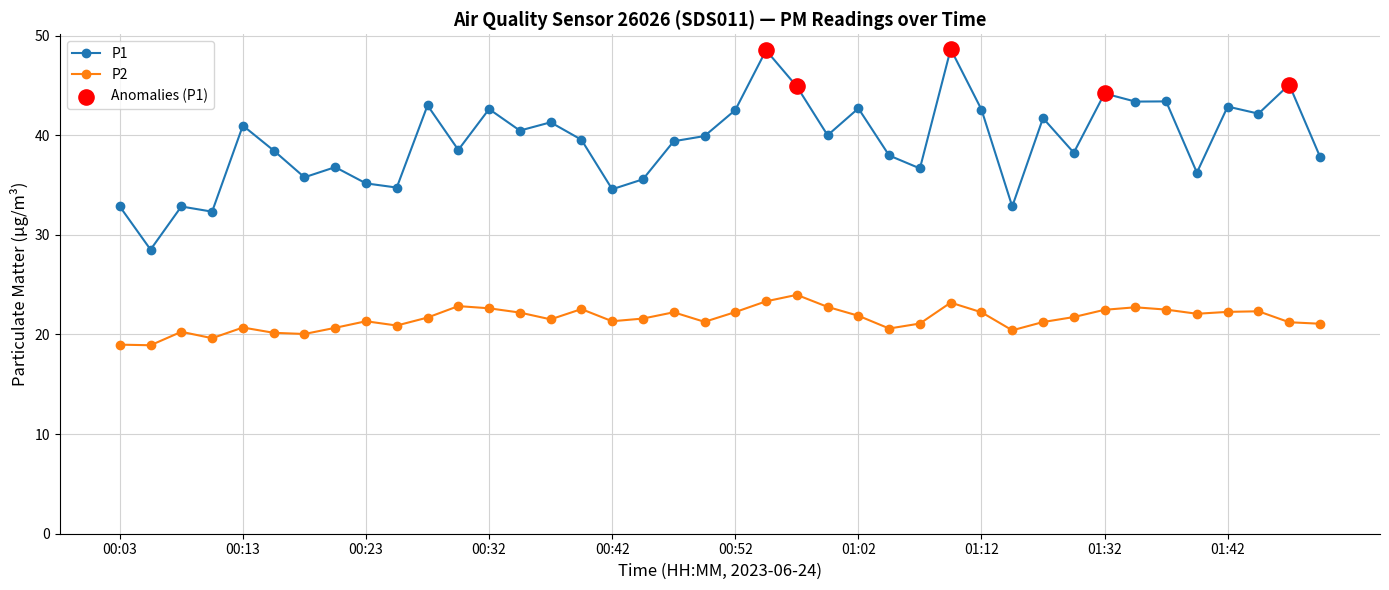

At how many categories does at least one series exceed 19?

40